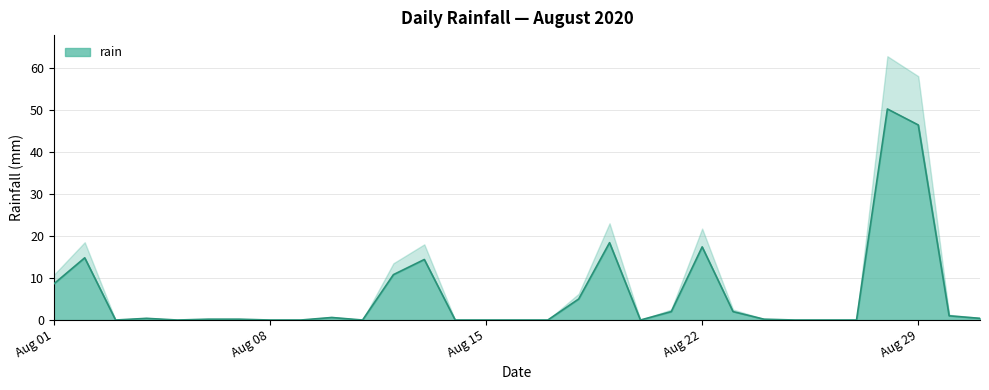

Which category has the lowest value across all series?

2020-08-03